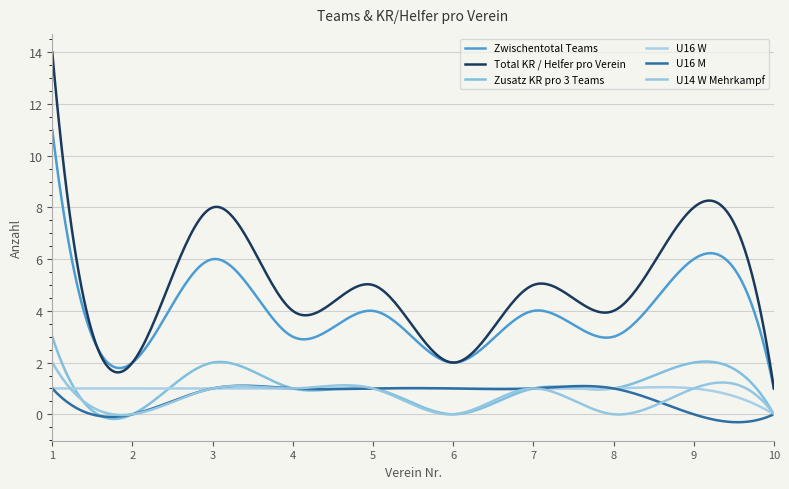

Is this an area chart (filled region under the line)?

No